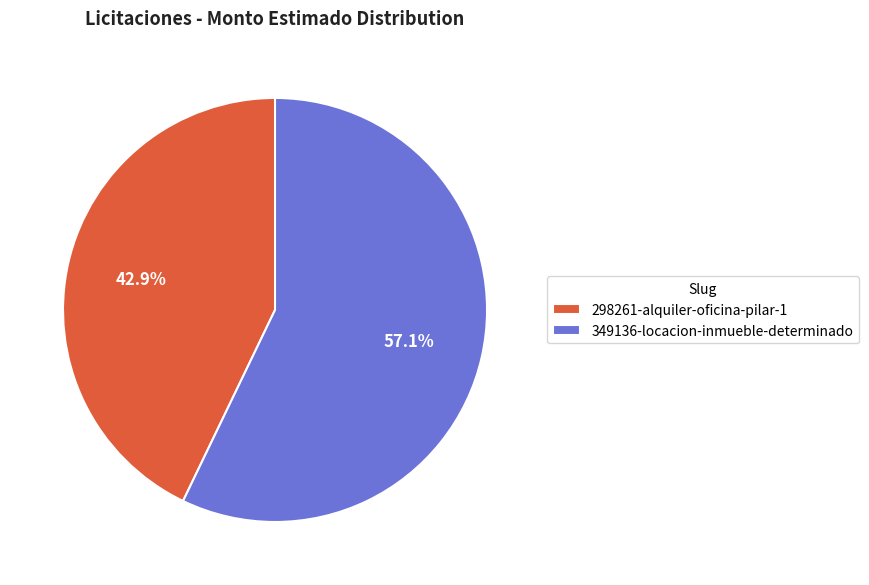

What portion of the pie excludes 349136-locacion-inmueble-determinado?

42.9%